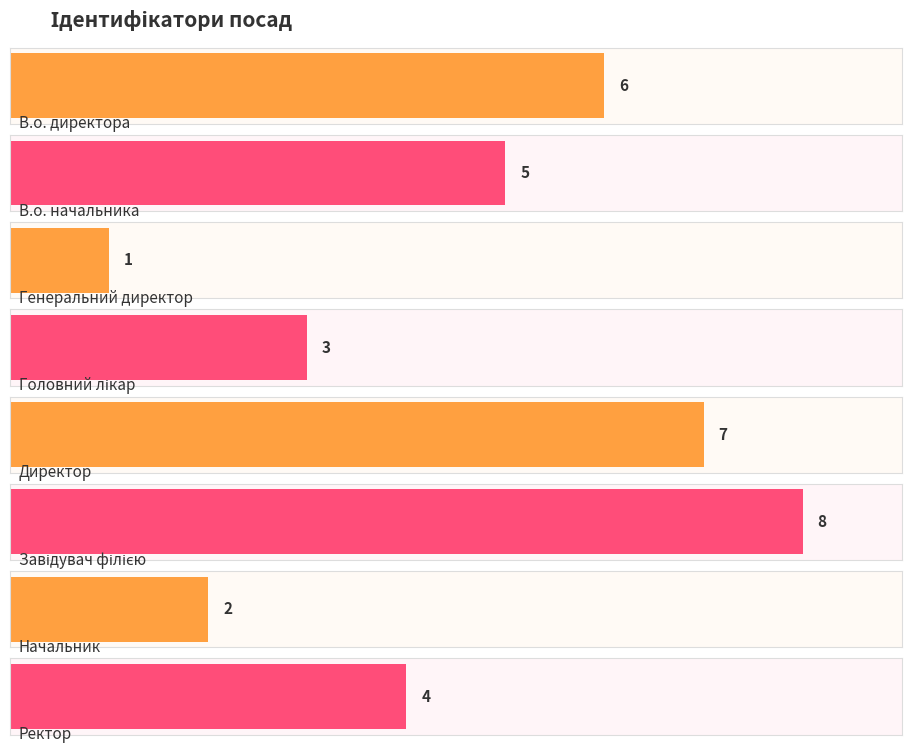

Reading left to right, extract all data points from this chart.

В.о. директора=6	В.о. начальника=5	Генеральний директор=1	Головний лікар=3	Директор=7	Завідувач філією=8	Начальник=2	Ректор=4